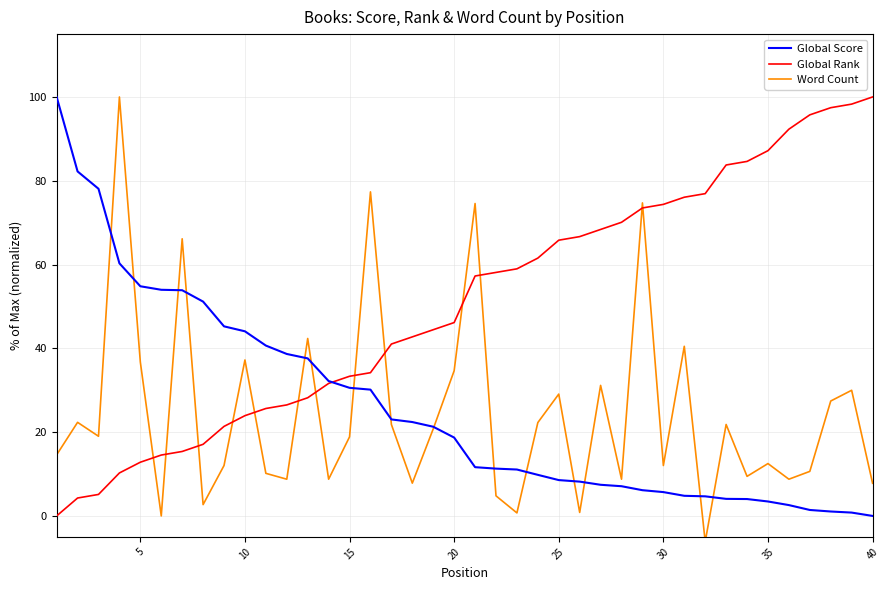

What is the greatest value displayed?

100.0